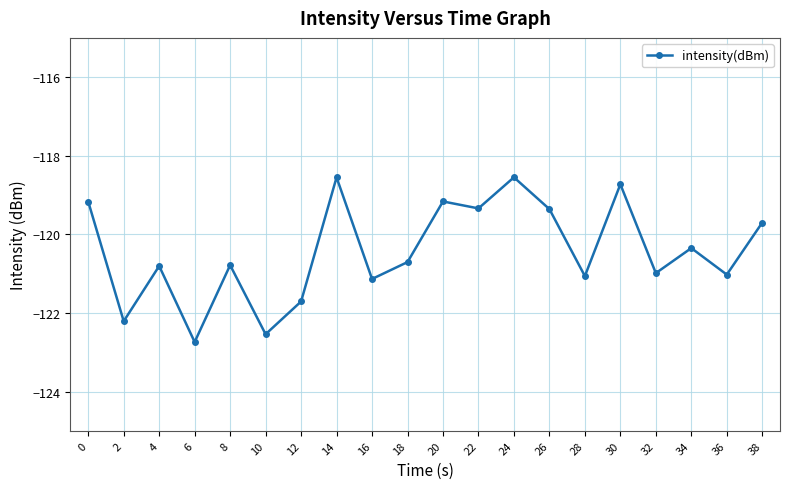

Which category has the lowest value across all series?

6